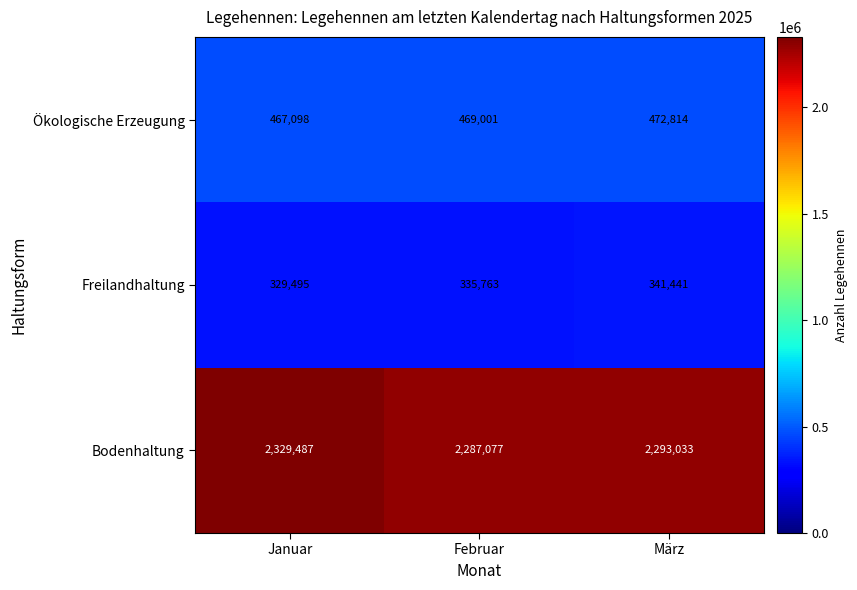

At which label is Freilandhaltung closest to 335468?

Februar